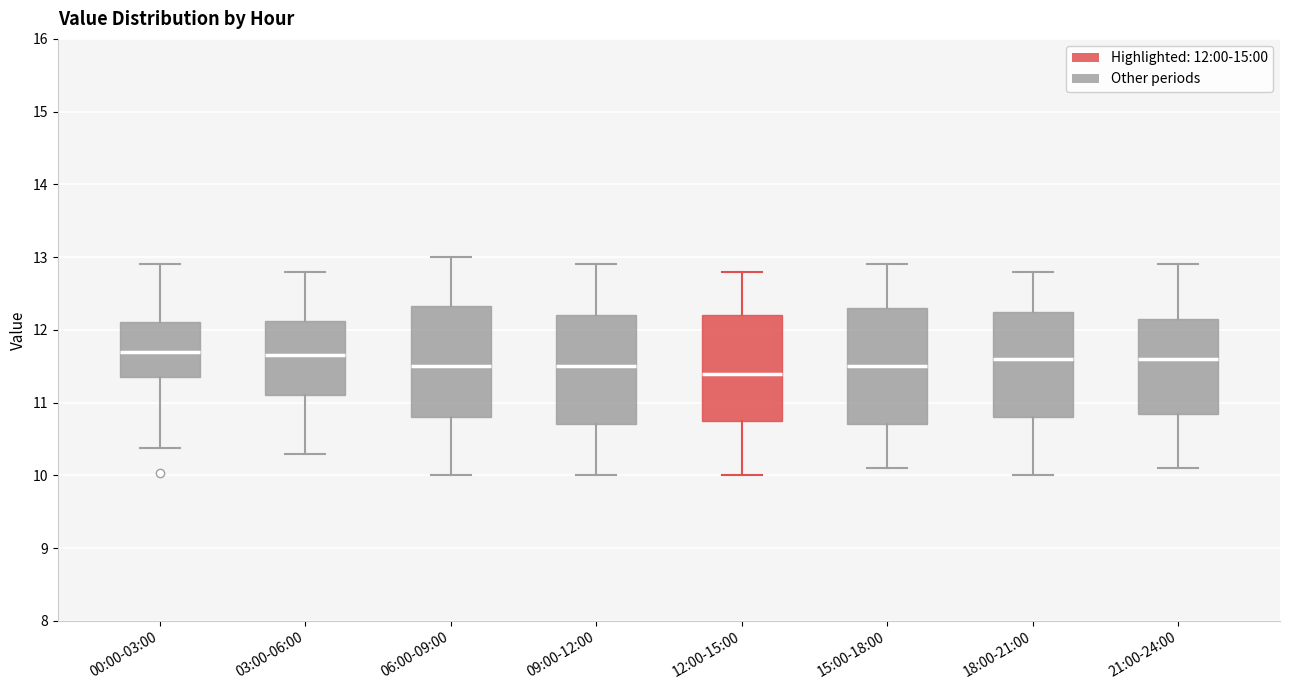

Reading left to right, read every box against the y-axis: the position of its median line, the range the box covers, and the ends of its whiskers. The values are not printed on the chart, so give them approximately, as read against the axis.

00:00-03:00: median 11.7, box 11.4 to 12.1, whiskers 10.4 to 12.9
03:00-06:00: median 11.7, box 11.1 to 12.1, whiskers 10.3 to 12.8
06:00-09:00: median 11.5, box 10.8 to 12.3, whiskers 10.0 to 13.0
09:00-12:00: median 11.5, box 10.7 to 12.2, whiskers 10.0 to 12.9
12:00-15:00: median 11.4, box 10.8 to 12.2, whiskers 10.0 to 12.8
15:00-18:00: median 11.5, box 10.7 to 12.3, whiskers 10.1 to 12.9
18:00-21:00: median 11.6, box 10.8 to 12.3, whiskers 10.0 to 12.8
21:00-24:00: median 11.6, box 10.9 to 12.2, whiskers 10.1 to 12.9